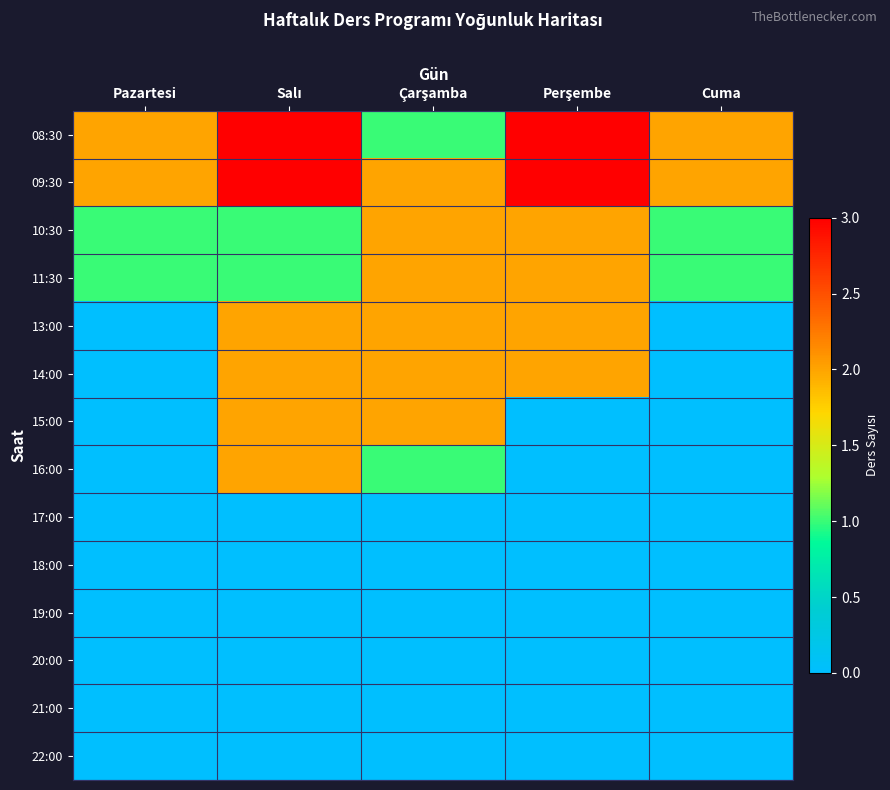

At which category is the sum across all series the highest?

Salı